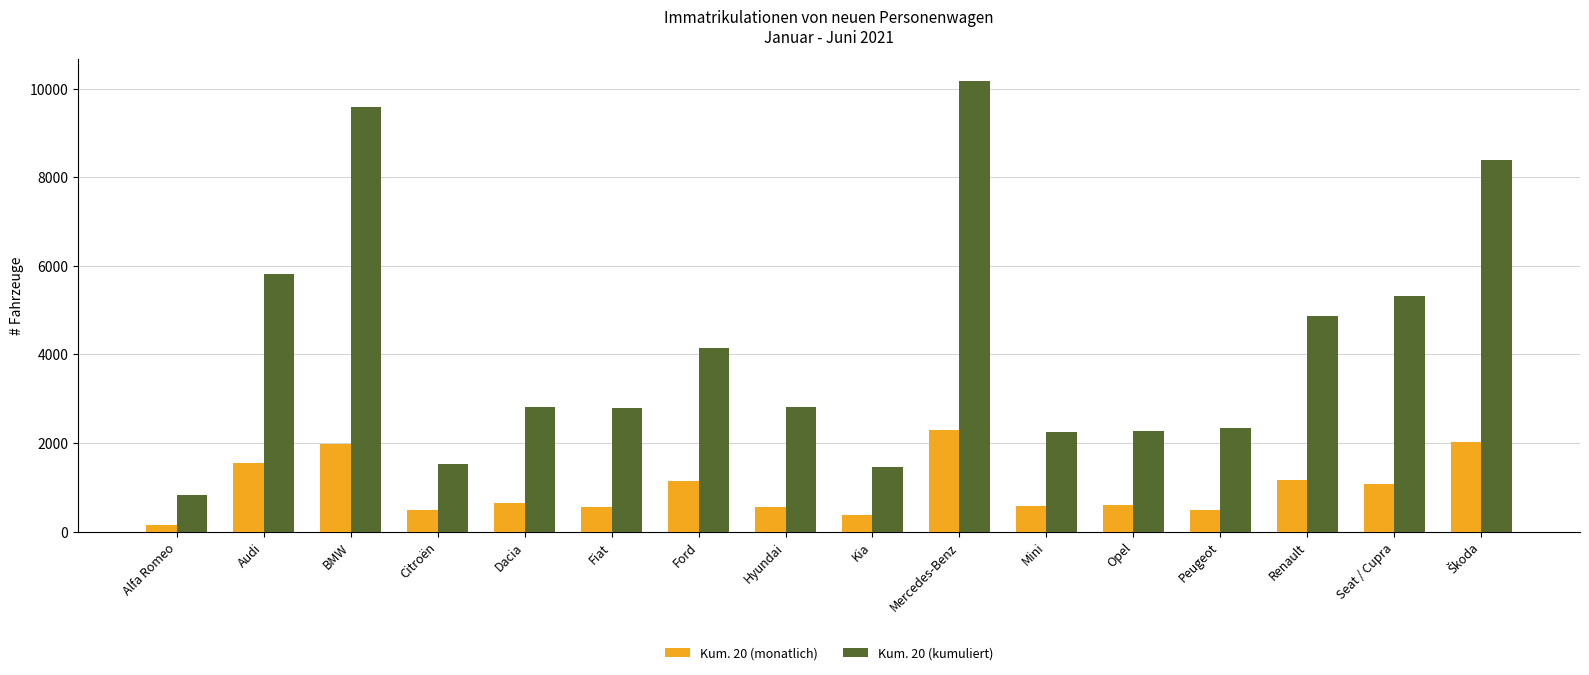

How many bars are there in total?

32